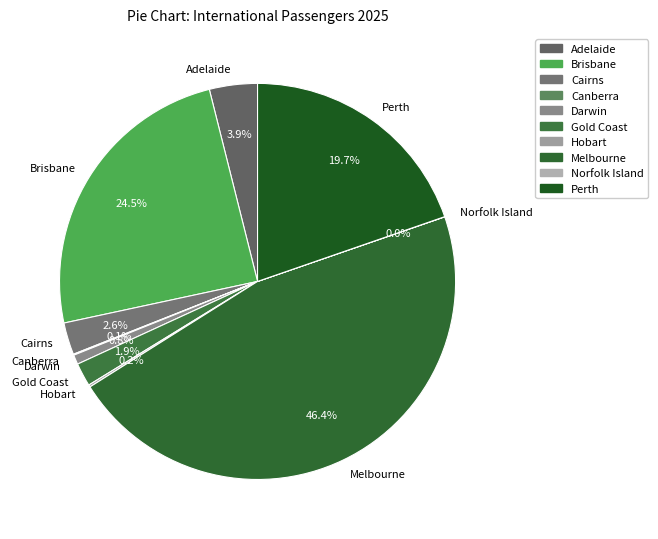

To the nearest percent, what is the difference between the largest and smallest slice percentages?

46%